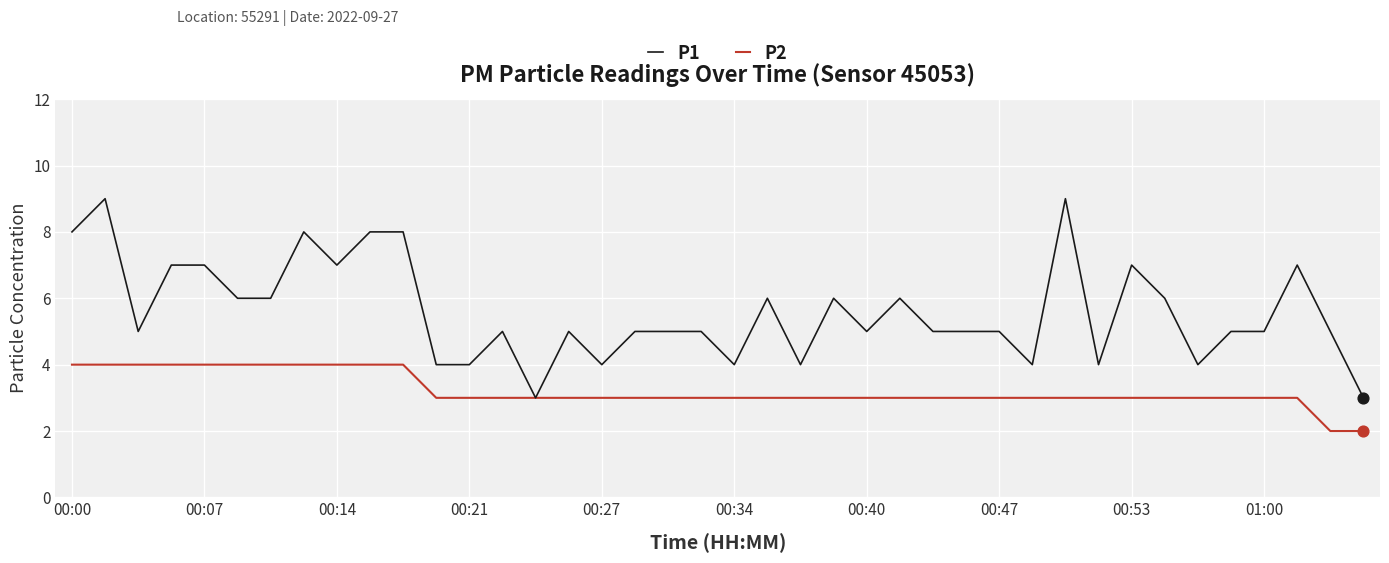

Which series has the largest range (max minus min)?

P1